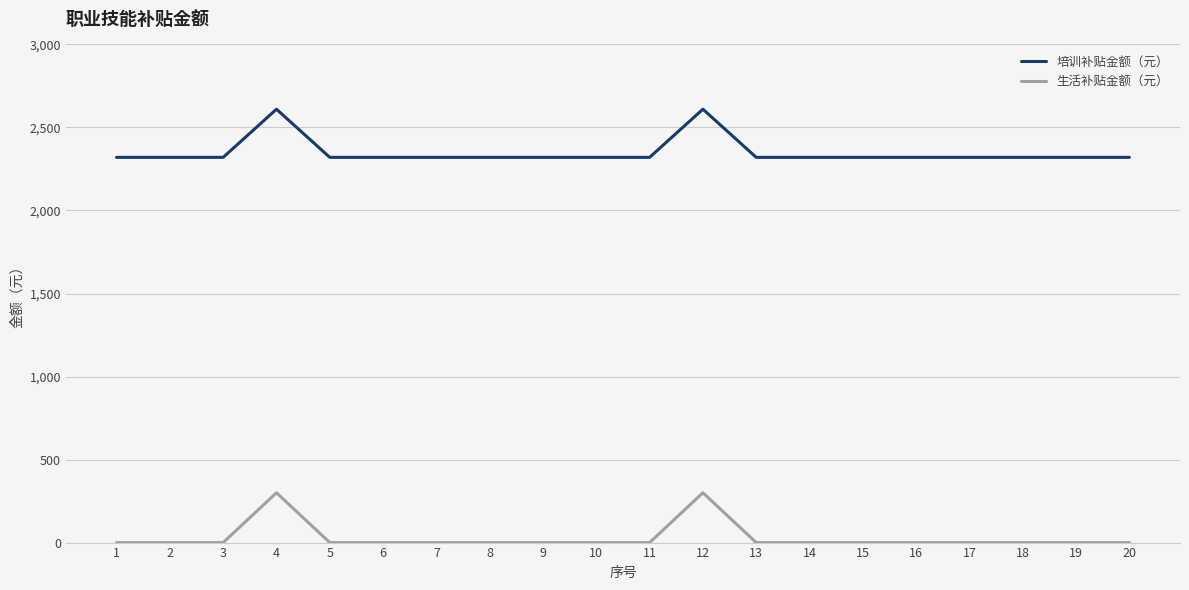

Which series has the largest range (max minus min)?

生活补贴金额（元）